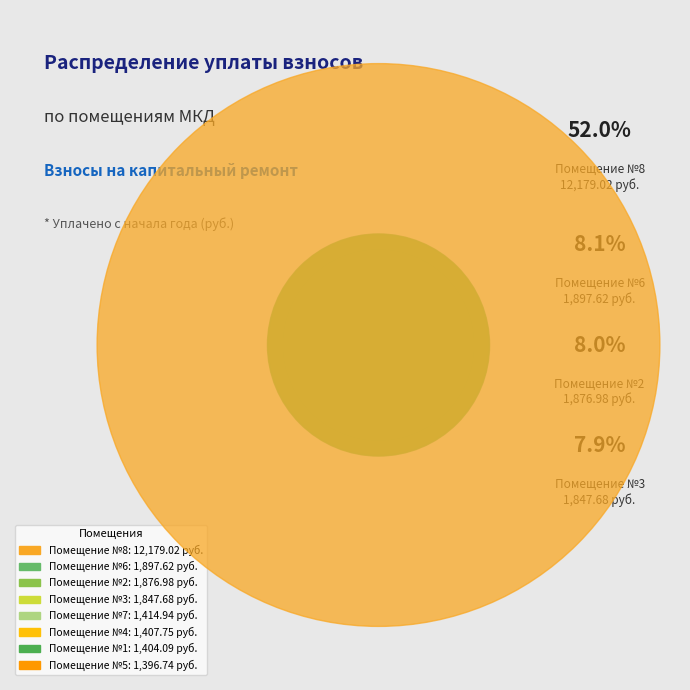

Which has a higher value, 8 or 6?

8